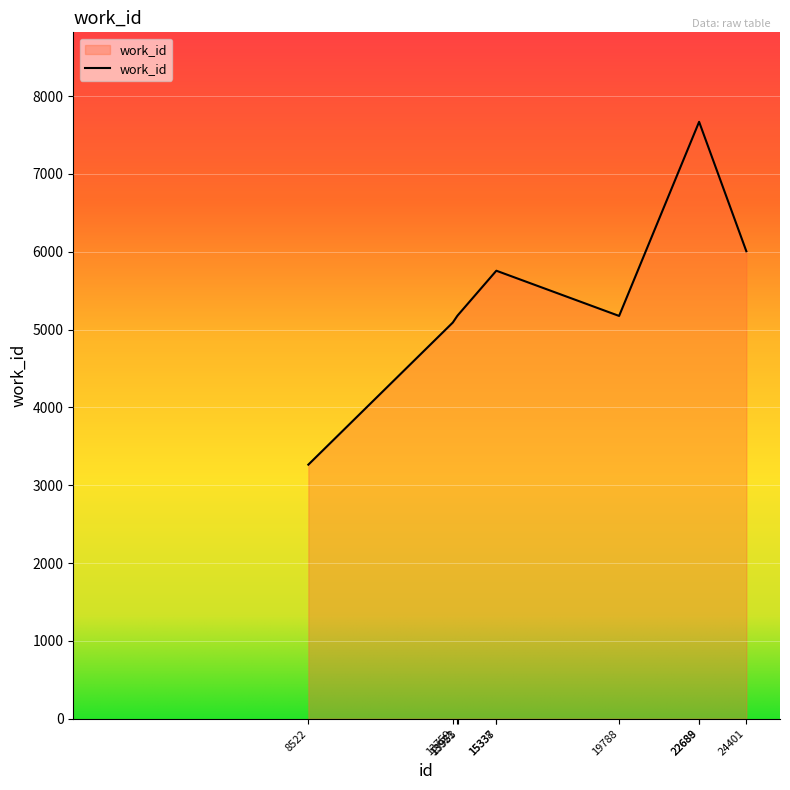

What is the greatest value displayed?

7669